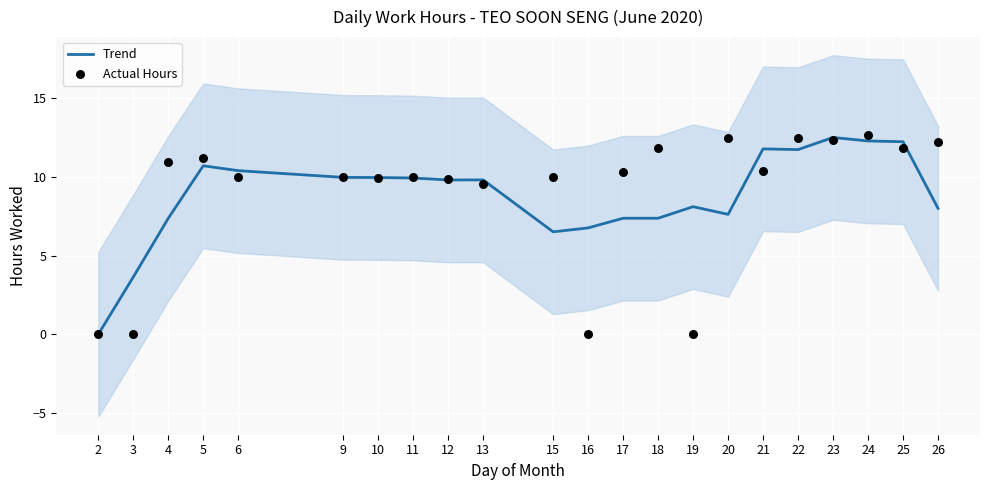

Which series reaches the maximum Y coordinate?

Actual Hours